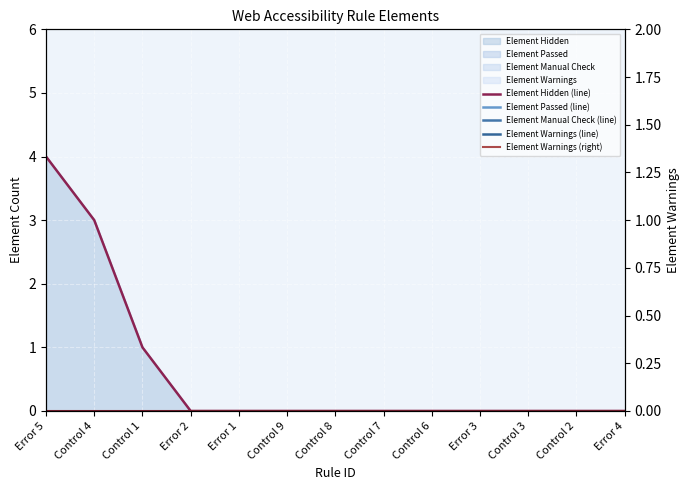

Is it true that Element Warnings (line) equals 0 at Error 1?

True